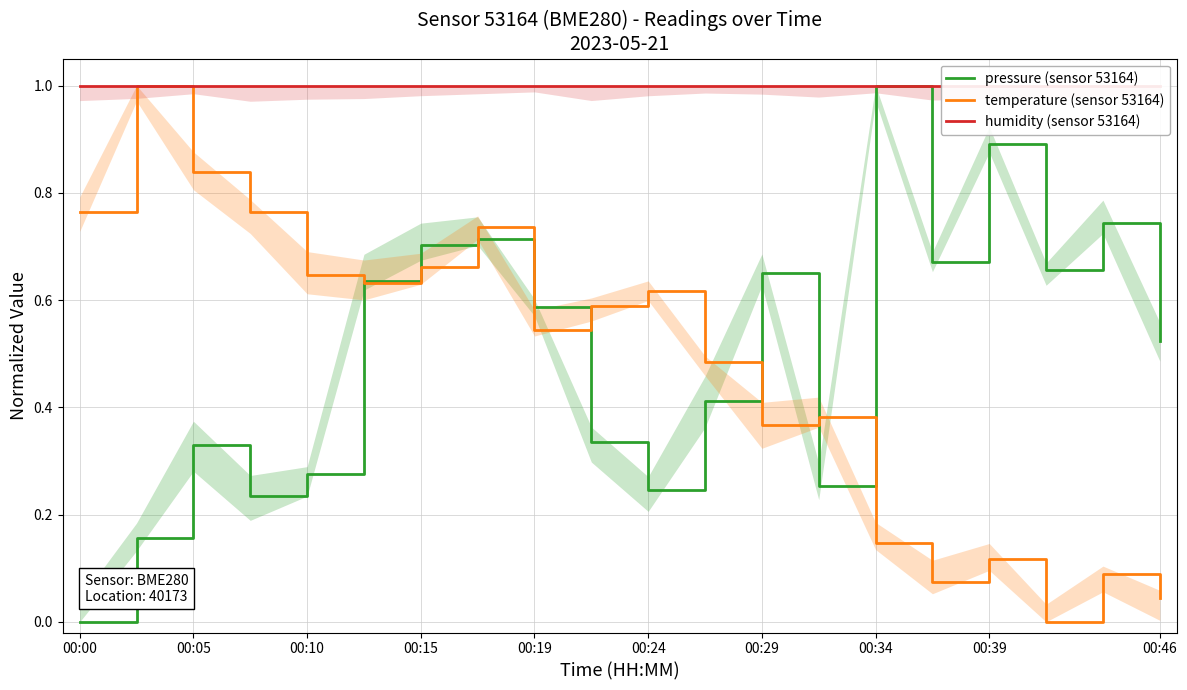

Which series has the widest spread of values?

pressure (sensor 53164)